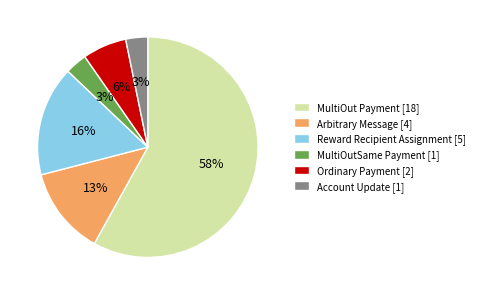

To the nearest percent, what percentage of the pie is MultiOutSame Payment [1]?

3%